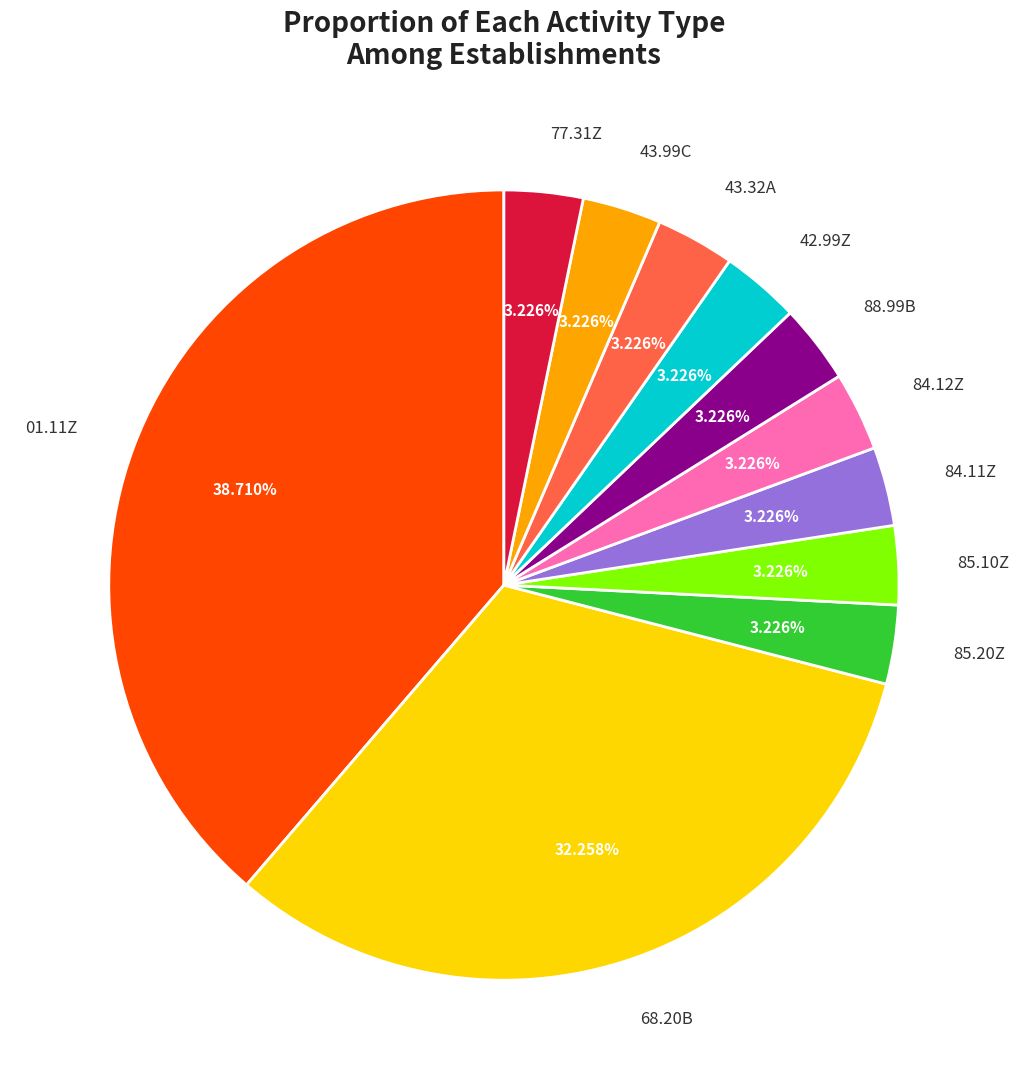

Is there any slice that represents more than half of the pie?

No